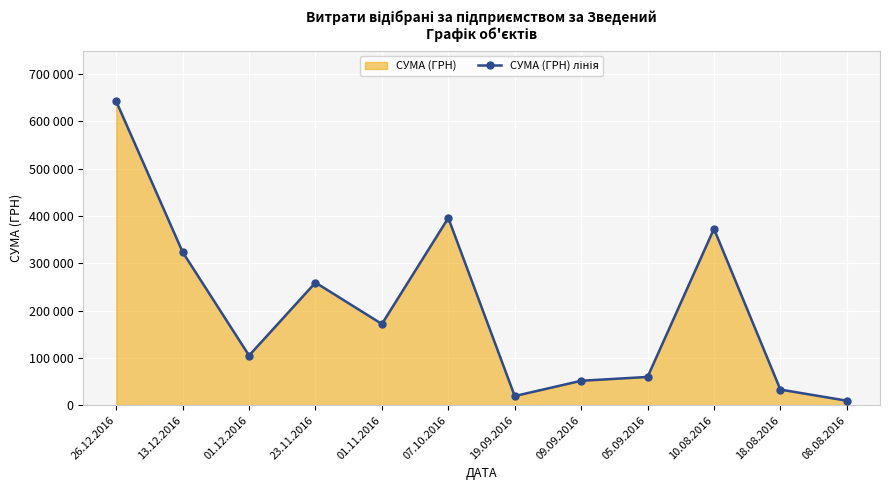

Between 01.12.2016 and 13.12.2016, which is larger?

13.12.2016